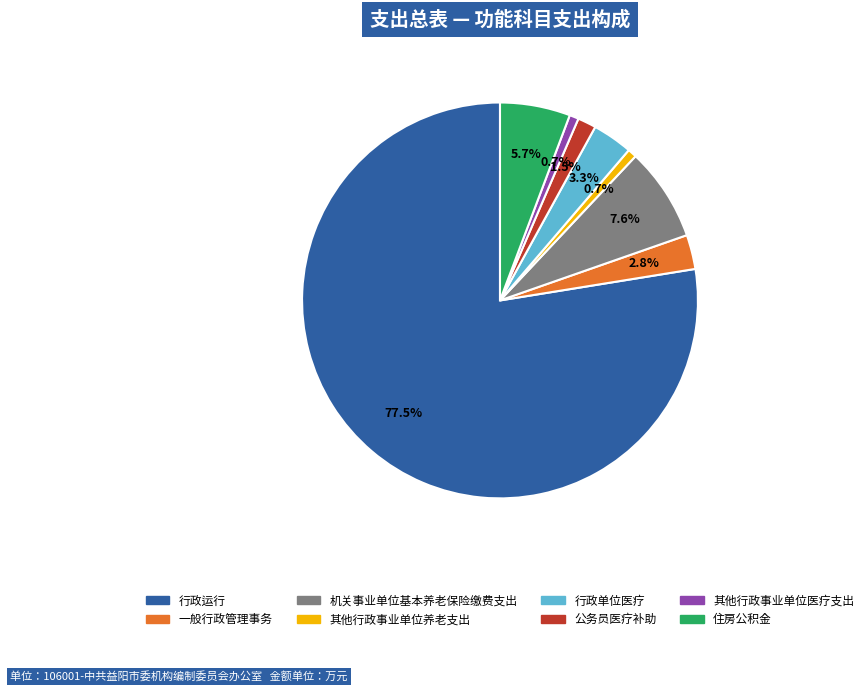

Between 住房公积金 and 其他行政事业单位养老支出, which is larger?

住房公积金